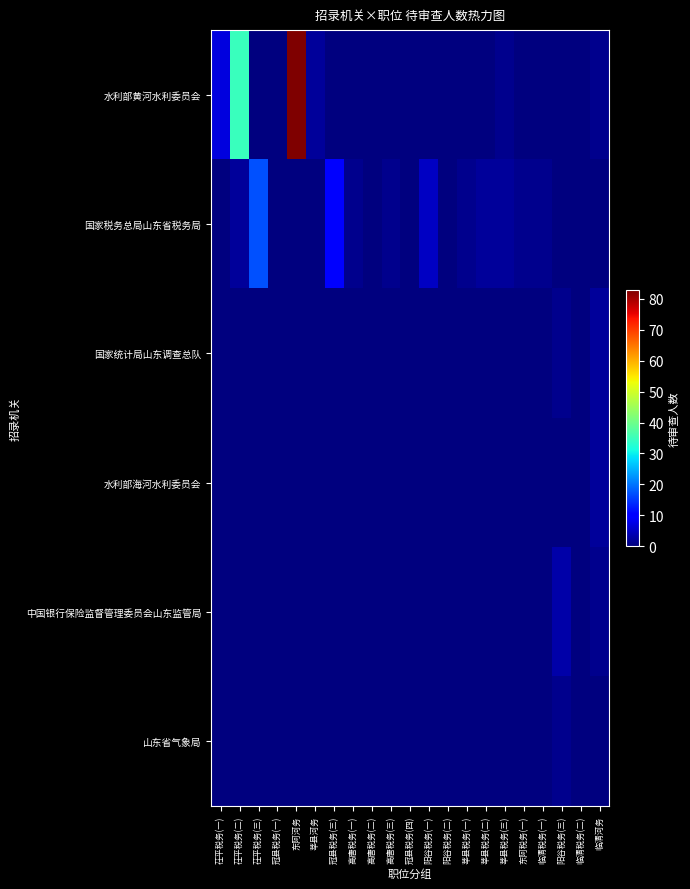

What is the total value across all series at 临清税务(一)?

1